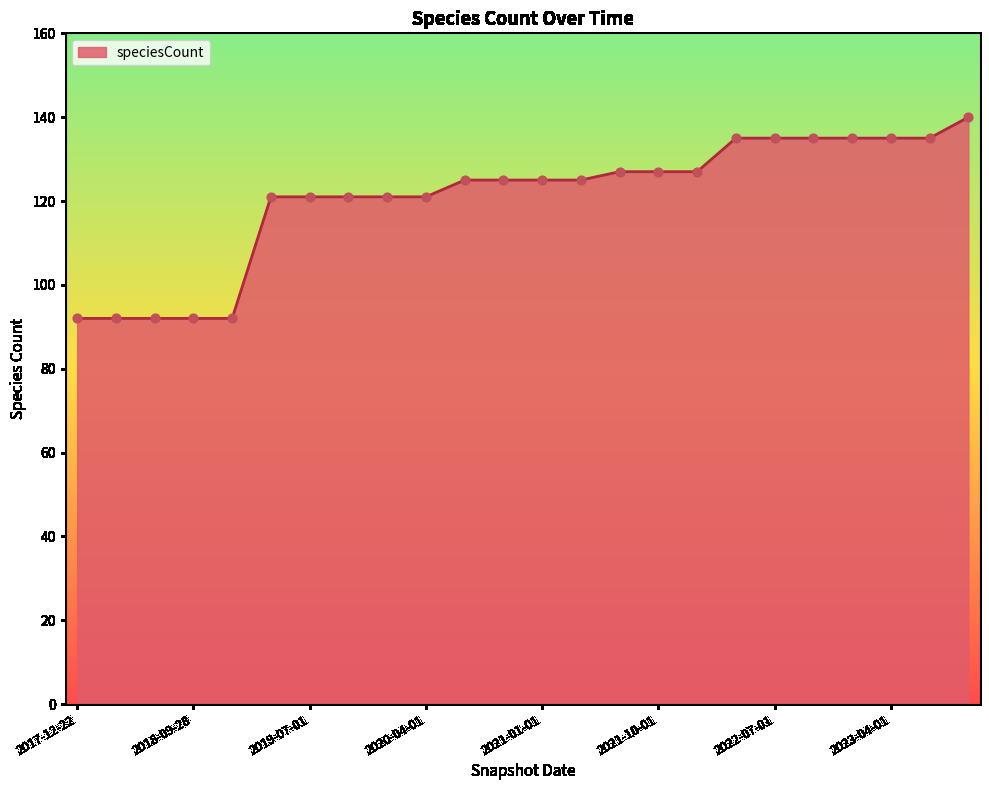

What is the maximum value shown in the chart?

140